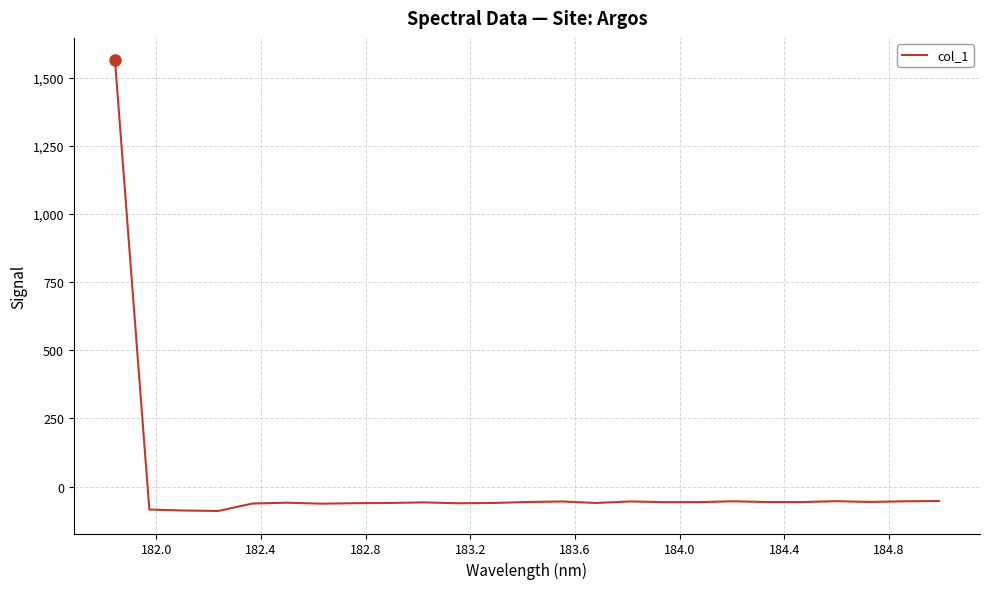

What is the minimum value shown in the chart?

-89.8